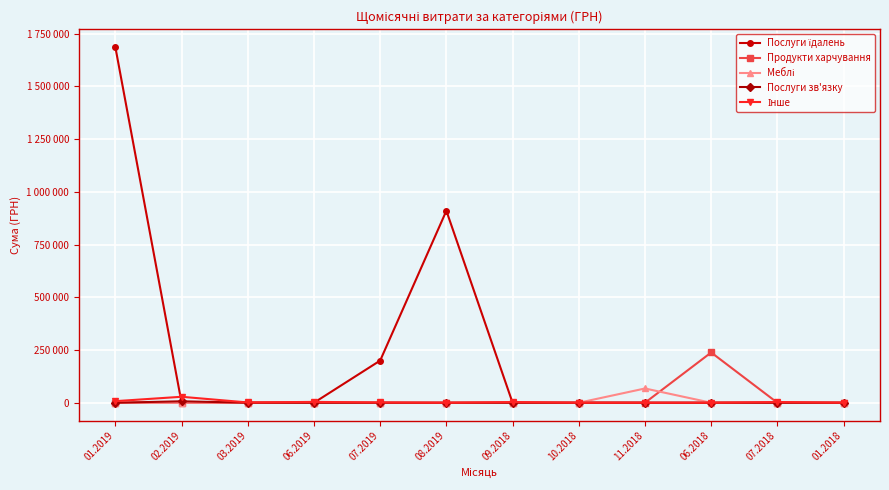

True or false: Інше has more than 2 points higher than both neighbors.

True